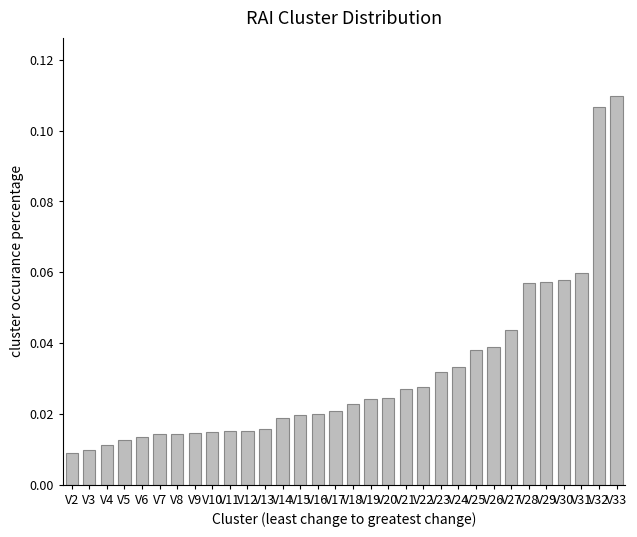

Which label corresponds to the largest value in the chart?

V33